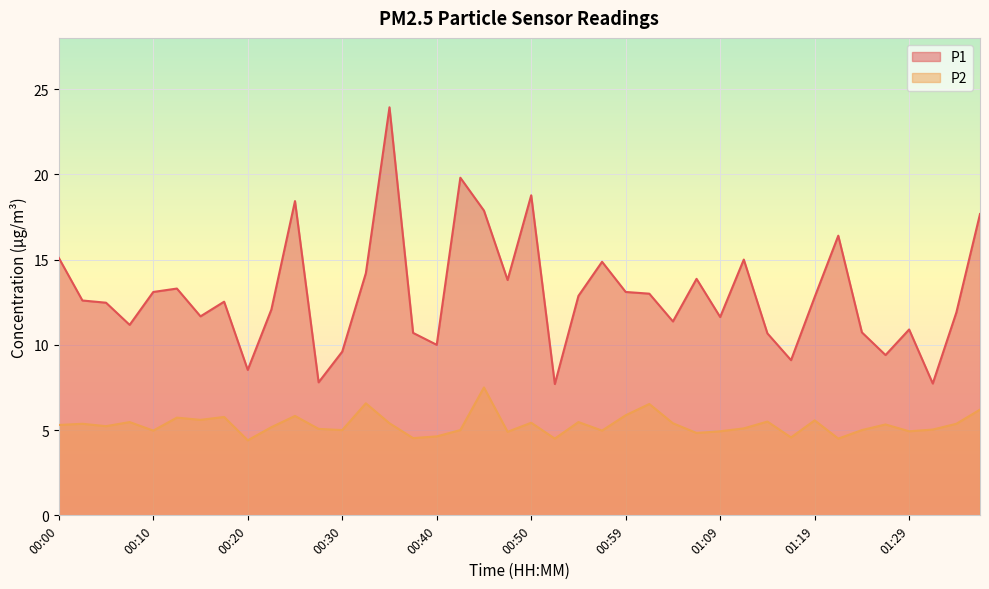

At which category does P1 reach its first local valley?

00:08